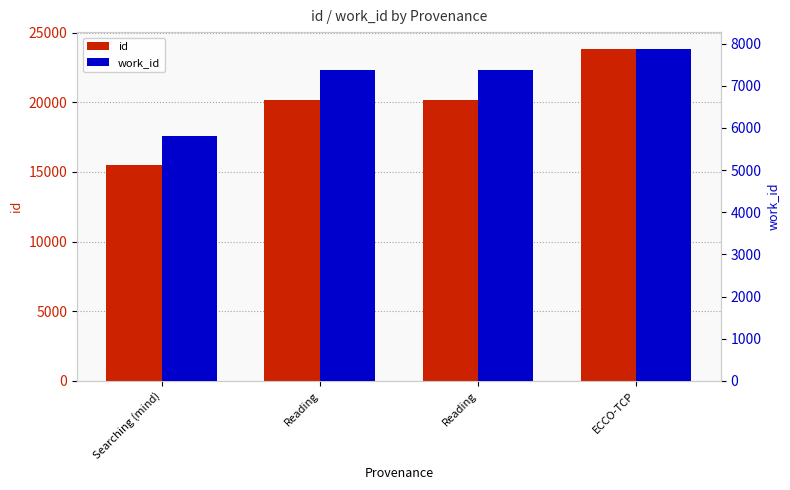

The value of id at ECCO-TCP is 6315. True or false?

False